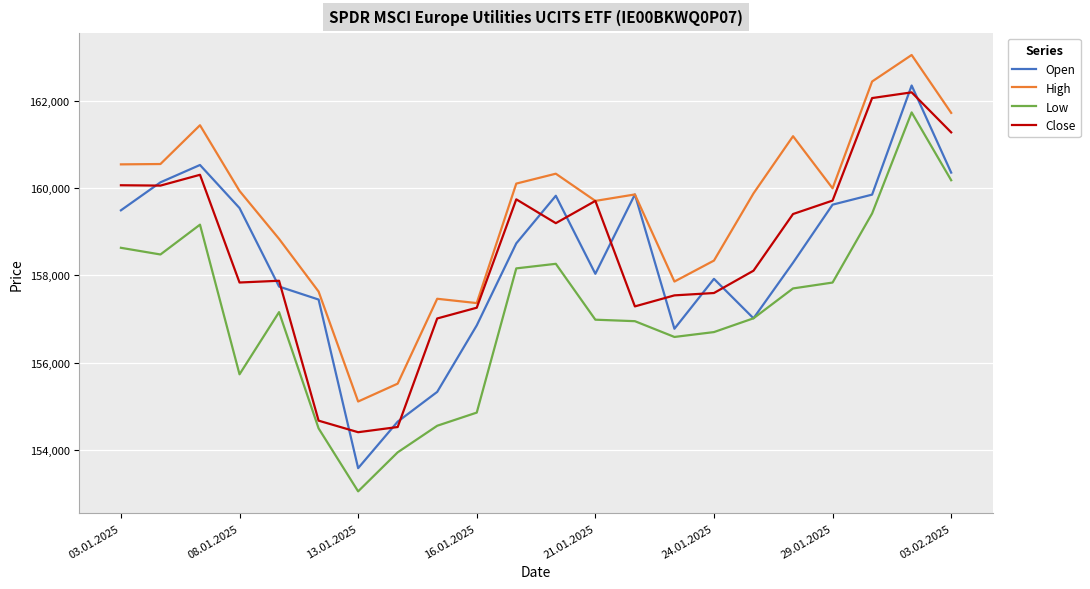

Which series has the largest range (max minus min)?

Open